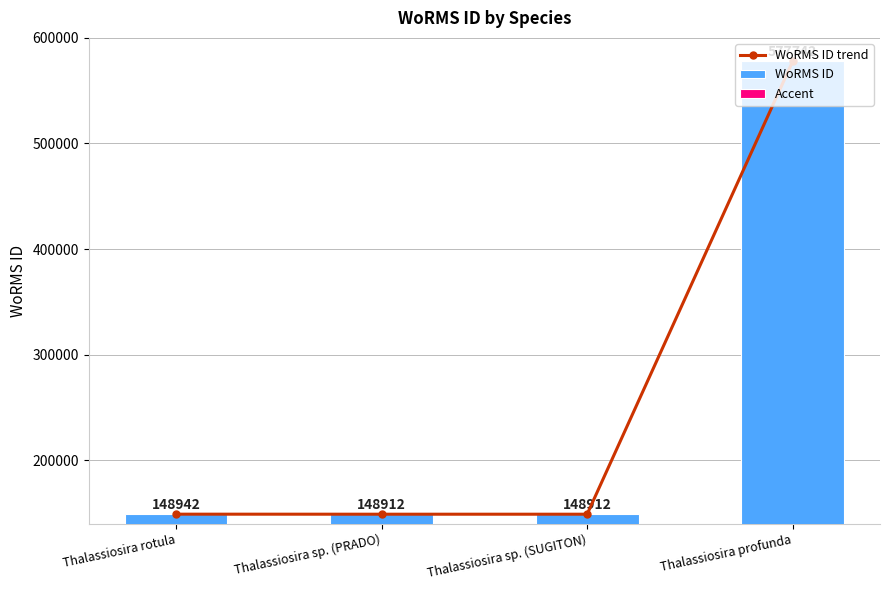

Reading left to right, list all the values displayed in this chart.

WoRMS ID trend: Thalassiosira rotula=148942	Thalassiosira sp. (PRADO)=148912	Thalassiosira sp. (SUGITON)=148912	Thalassiosira profunda=577742
WoRMS ID: Thalassiosira rotula=148942	Thalassiosira sp. (PRADO)=148912	Thalassiosira sp. (SUGITON)=148912	Thalassiosira profunda=577742
Accent: Thalassiosira rotula=20000	Thalassiosira sp. (PRADO)=18000	Thalassiosira sp. (SUGITON)=18000	Thalassiosira profunda=22000